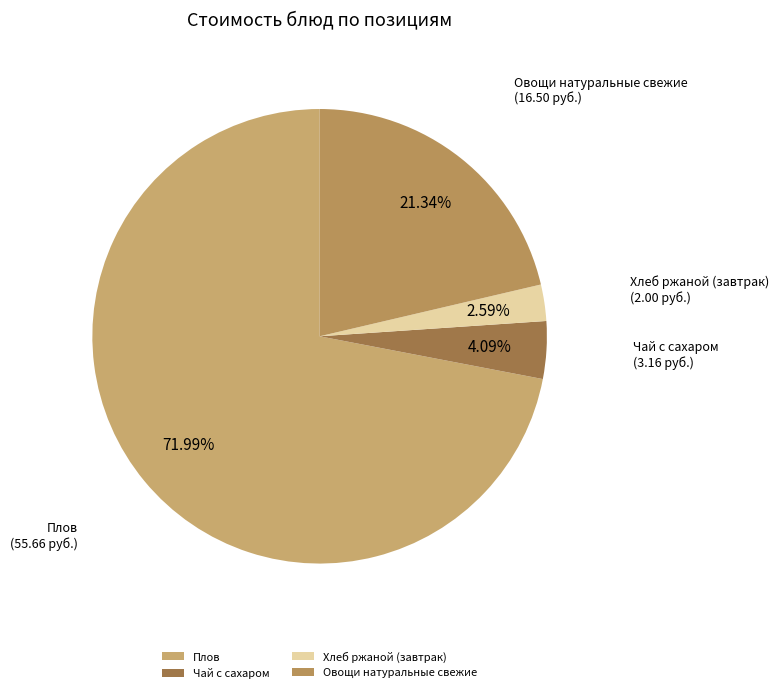

Rank the categories by value from lowest to highest.

Хлеб ржаной (завтрак), Чай с сахаром, Овощи натуральные свежие, Плов